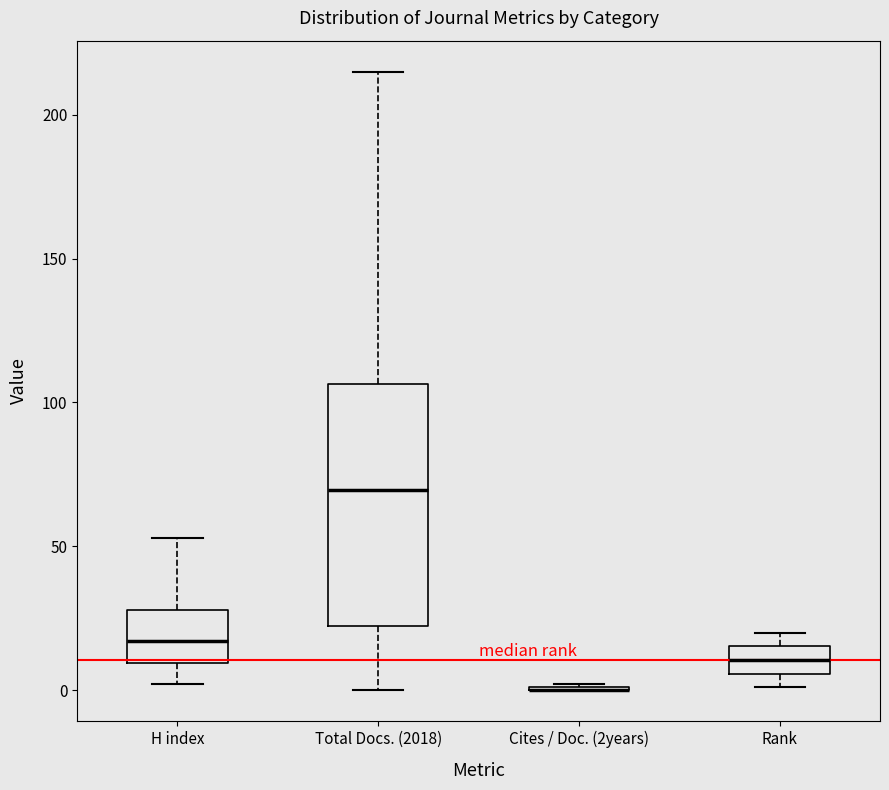

Reading left to right, transcribe this box plot: for each box, give where its median line is, the range the box spans, and where its two whiskers end, as read against the y-axis. The values are not printed on the chart, so give them approximately, as read against the axis.

H index: median 15, box 10 to 30, whiskers 0 to 55
Total Docs. (2018): median 70, box 20 to 105, whiskers 0 to 215
Cites / Doc. (2years): box collapsed to a line at 0, whiskers 0 to 0
Rank: median 10, box 5 to 15, whiskers 0 to 20